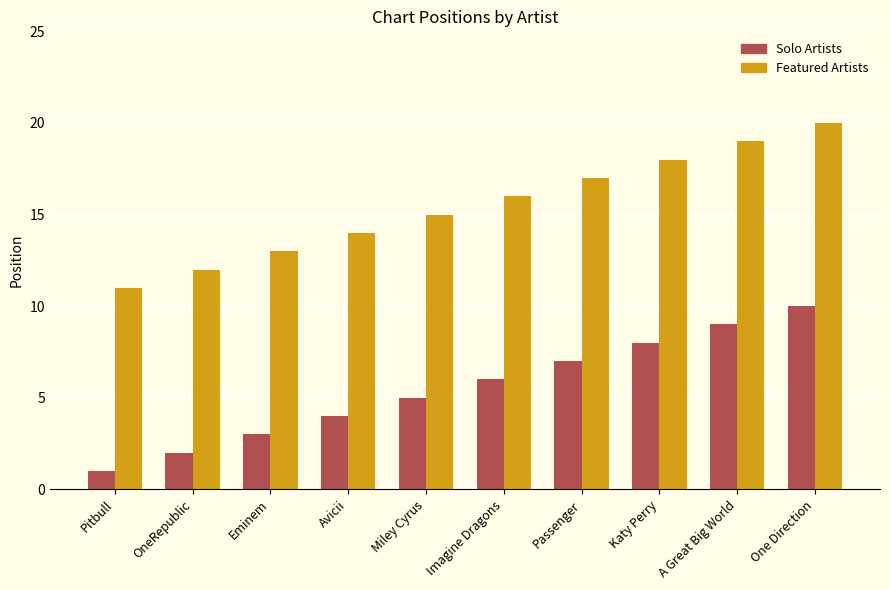

Is it true that Solo Artists equals 10 at One Direction?

True